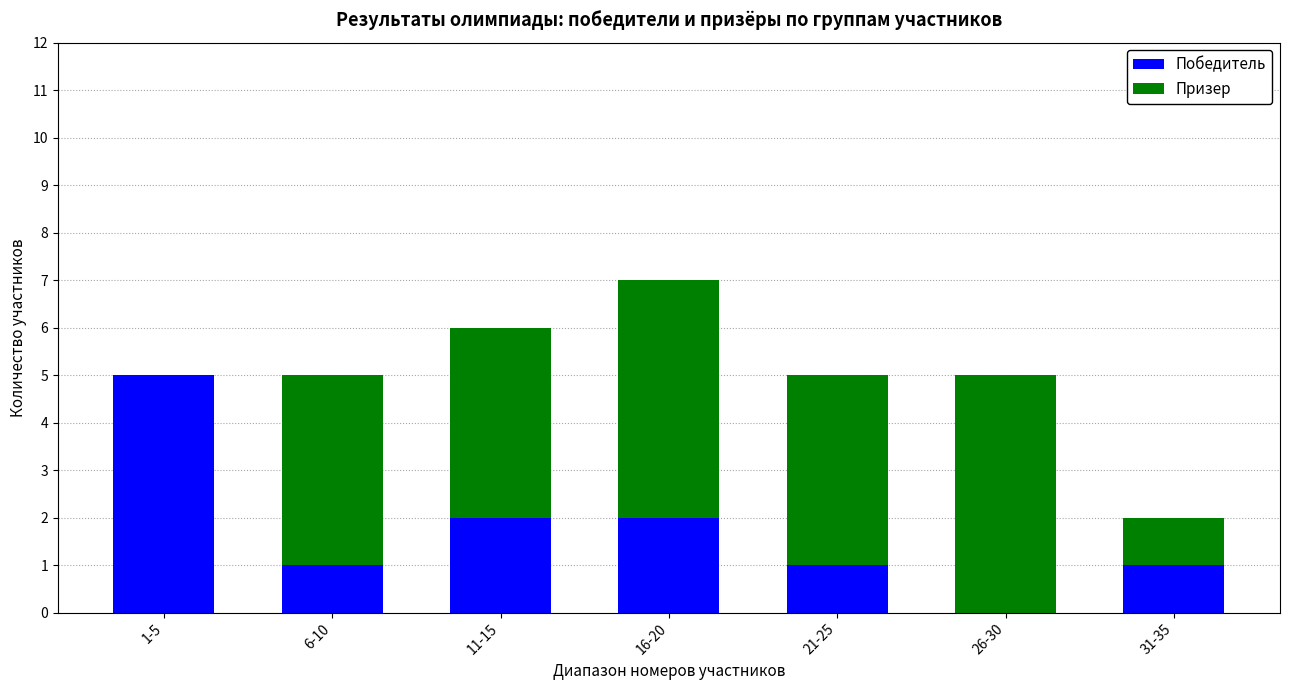

Reading left to right, list the values for the Победитель series.

1-5=5	6-10=1	11-15=2	16-20=2	21-25=1	26-30=0	31-35=1